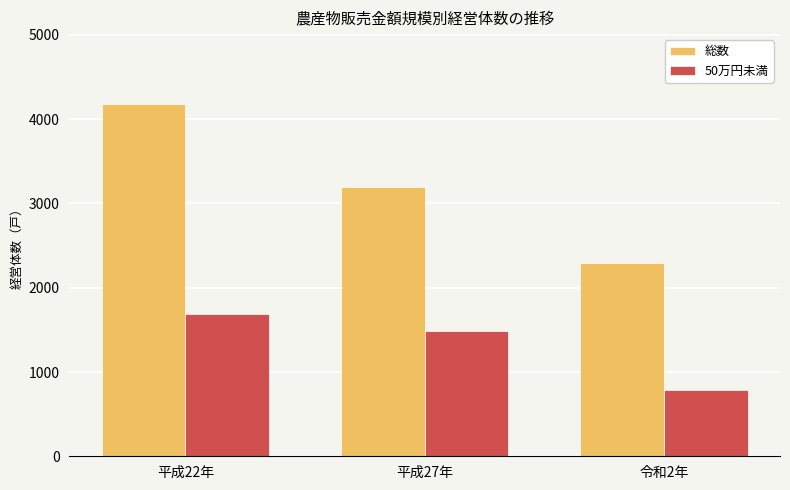

Reading left to right, list all the values displayed in this chart.

総数: 4175	3201	2292
50万円未満: 1685	1491	792